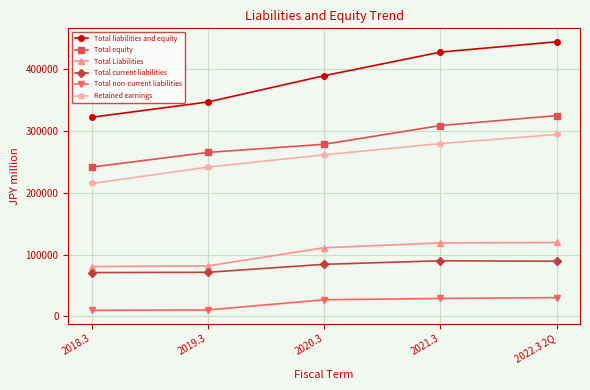

What is the minimum value shown in the chart?

9739